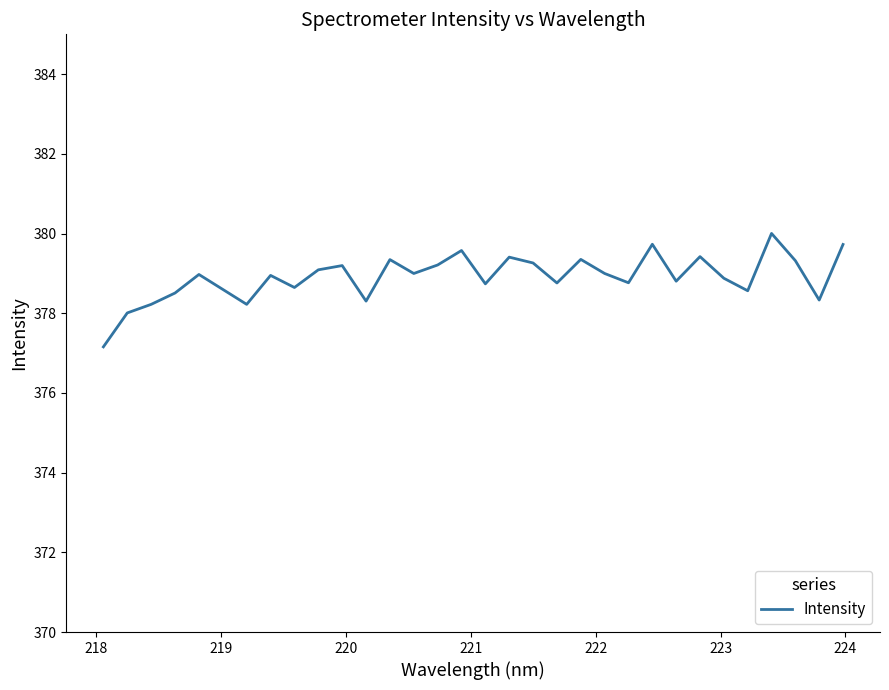

What is the difference between the second highest and minimum values?

2.6